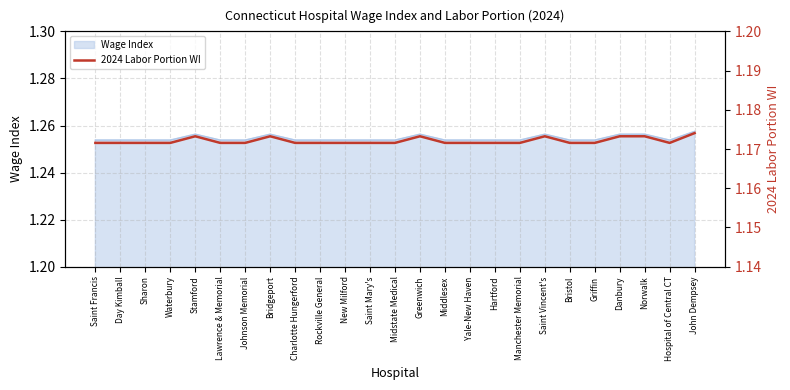

Does the chart have visible grid lines?

Yes